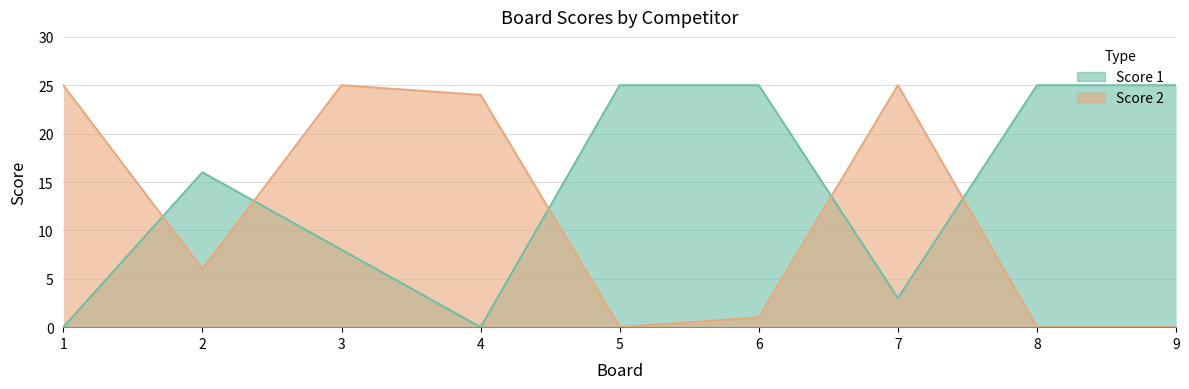

What is the highest value of the Score 2 series?

25